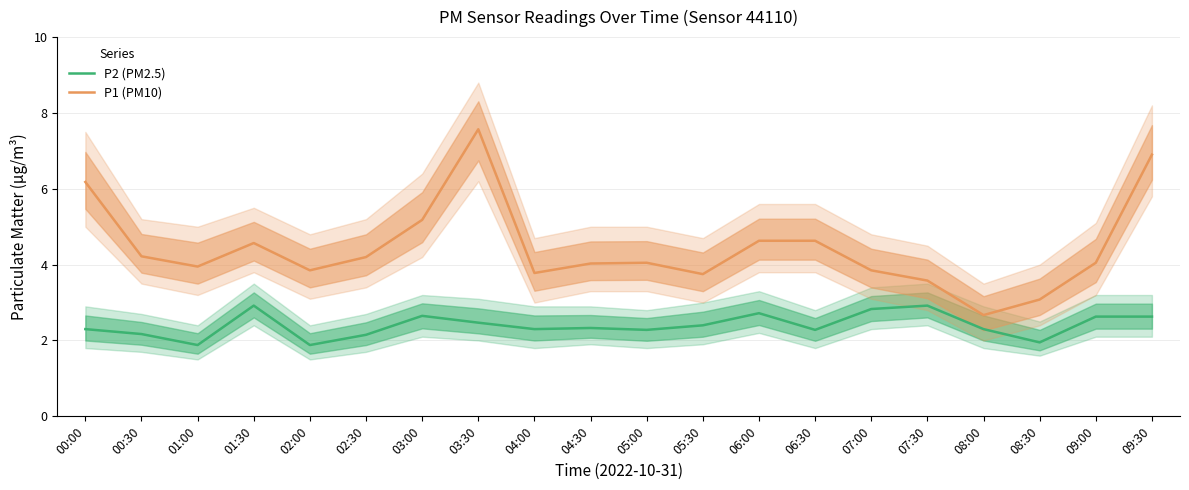

What are all the series names shown in the legend?

P2 (PM2.5), P1 (PM10)